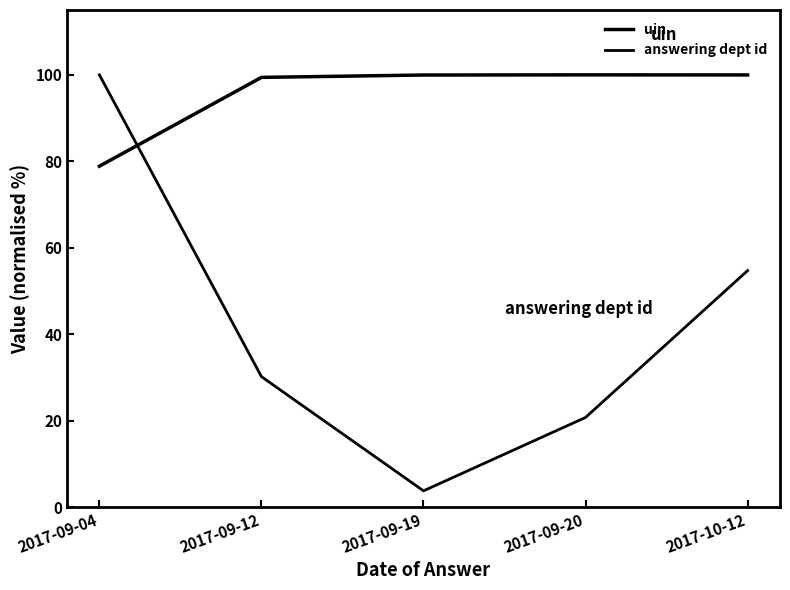

What is the total value across all series at 2017-09-12?

129.6